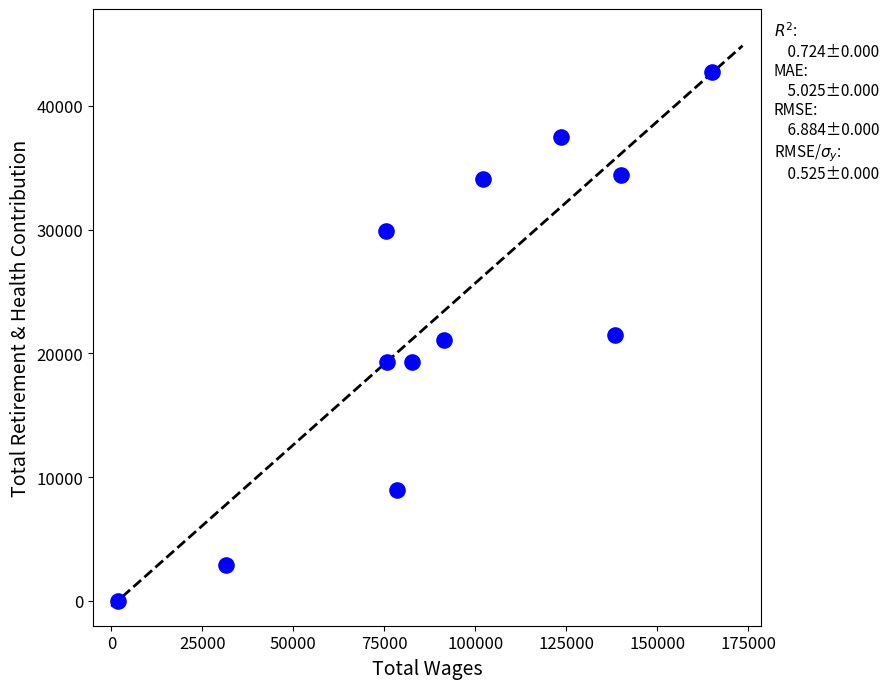

What is the range of Y values (max minus min)?

42703